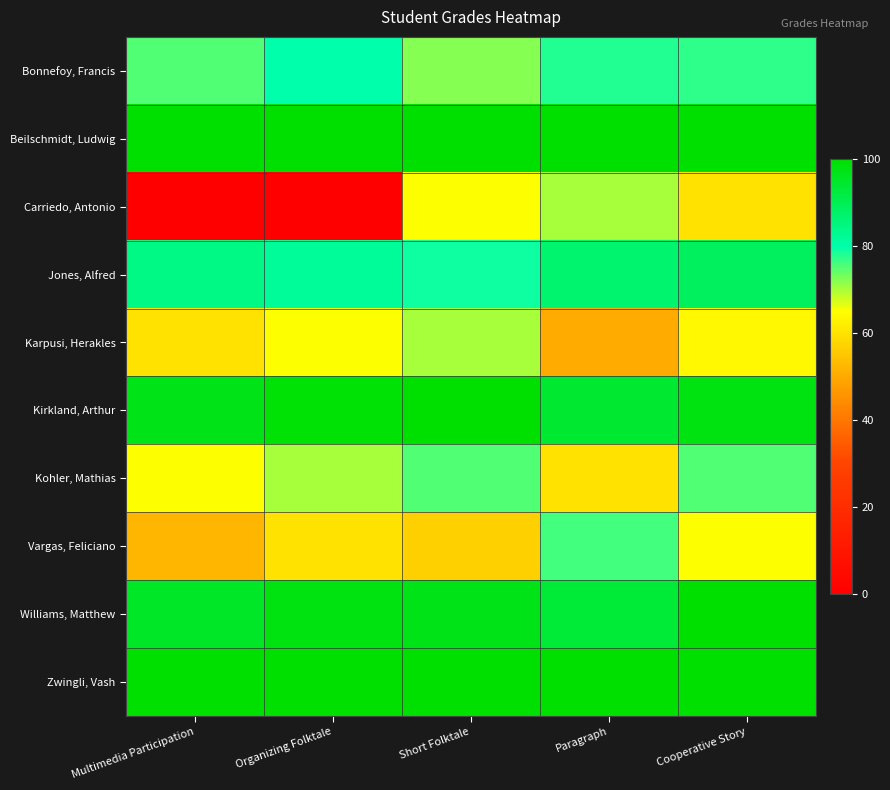

Rank the series at Organizing Folktale from highest to lowest value.

Beilschmidt, Ludwig, Zwingli, Vash, Kirkland, Arthur, Williams, Matthew, Jones, Alfred, Bonnefoy, Francis, Kohler, Mathias, Karpusi, Herakles, Vargas, Feliciano, Carriedo, Antonio